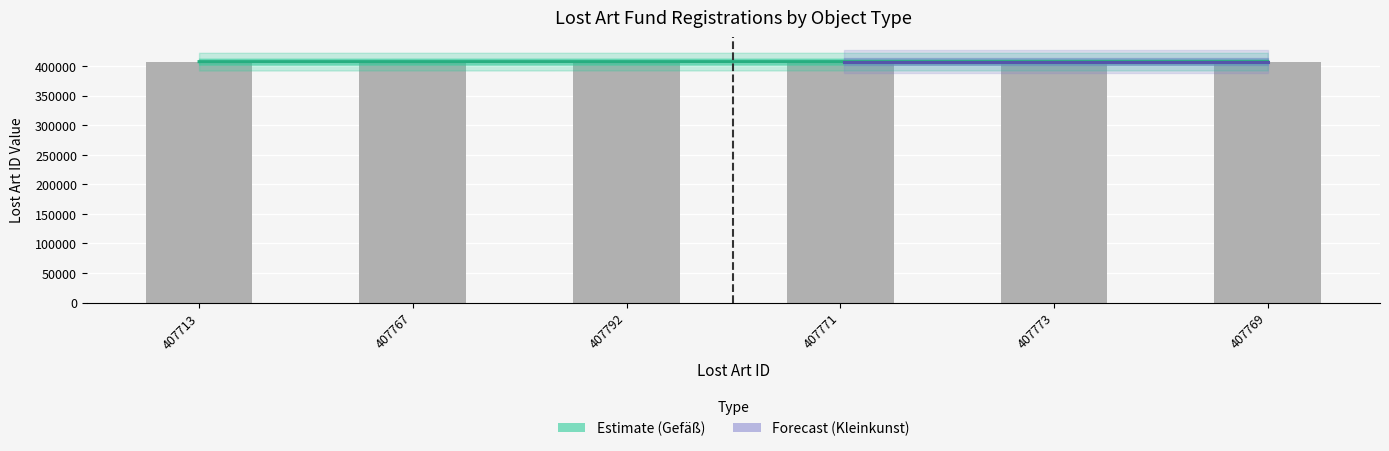

What is the average value?

407764